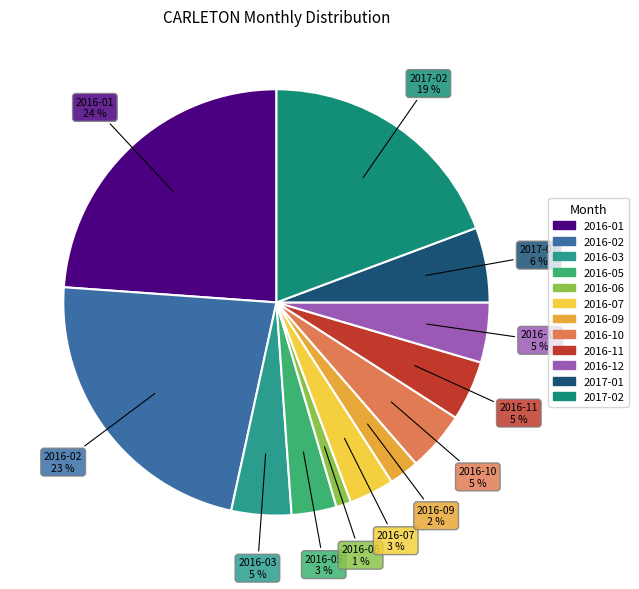

Does any single category account for the majority?

No